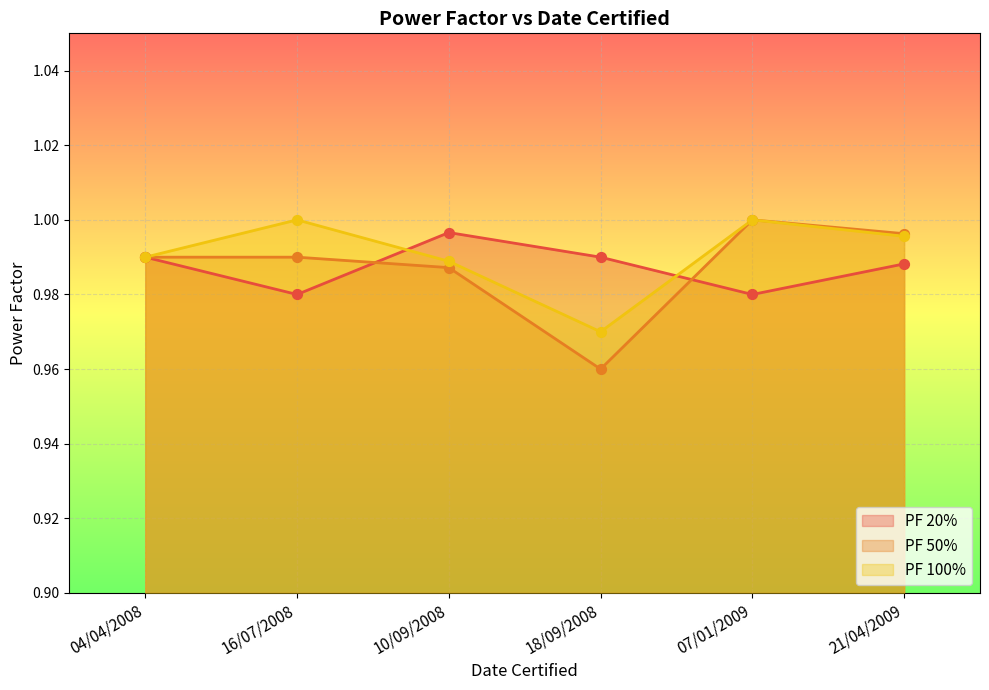

Is the value of PF 50% at 10/09/2008 greater than the value of PF 20% at 16/07/2008?

Yes